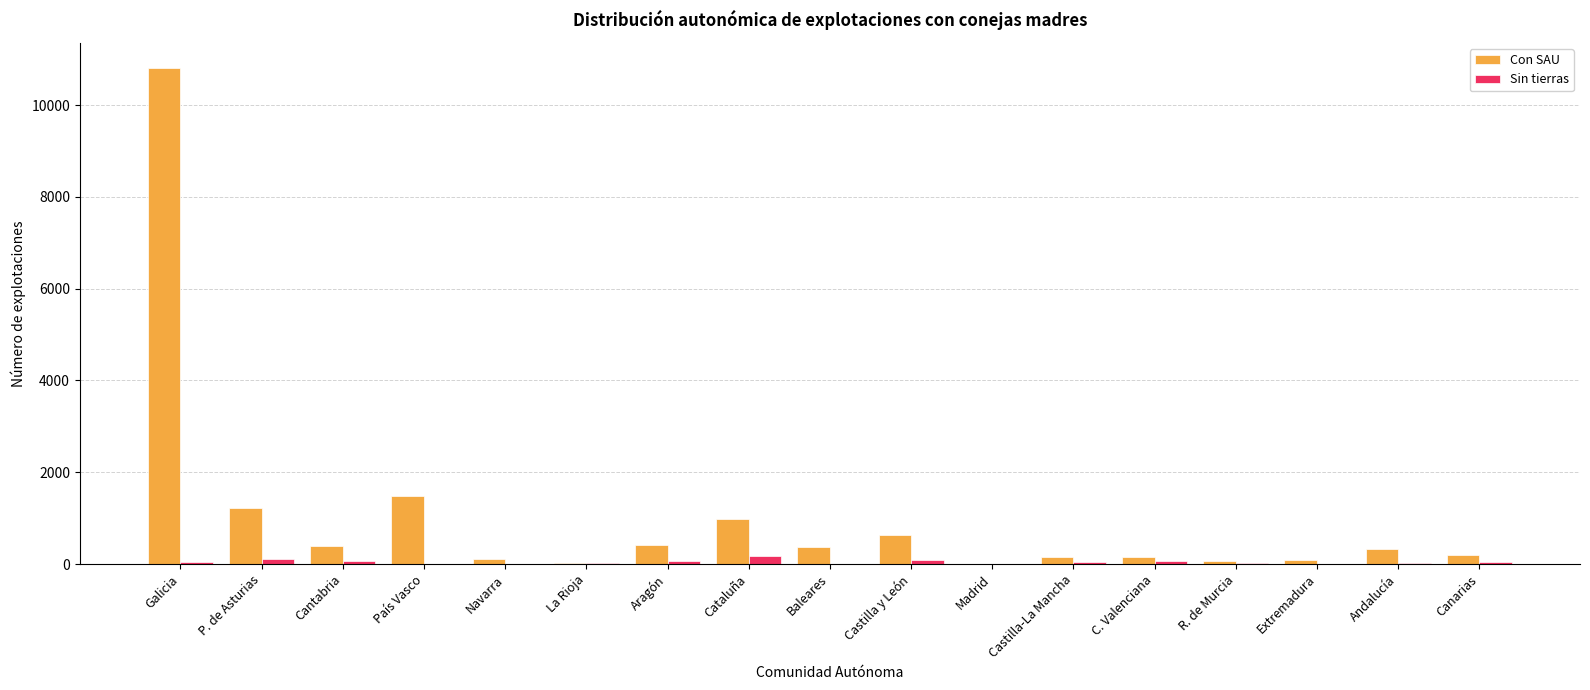

The value of Con SAU at Baleares is 369. True or false?

True